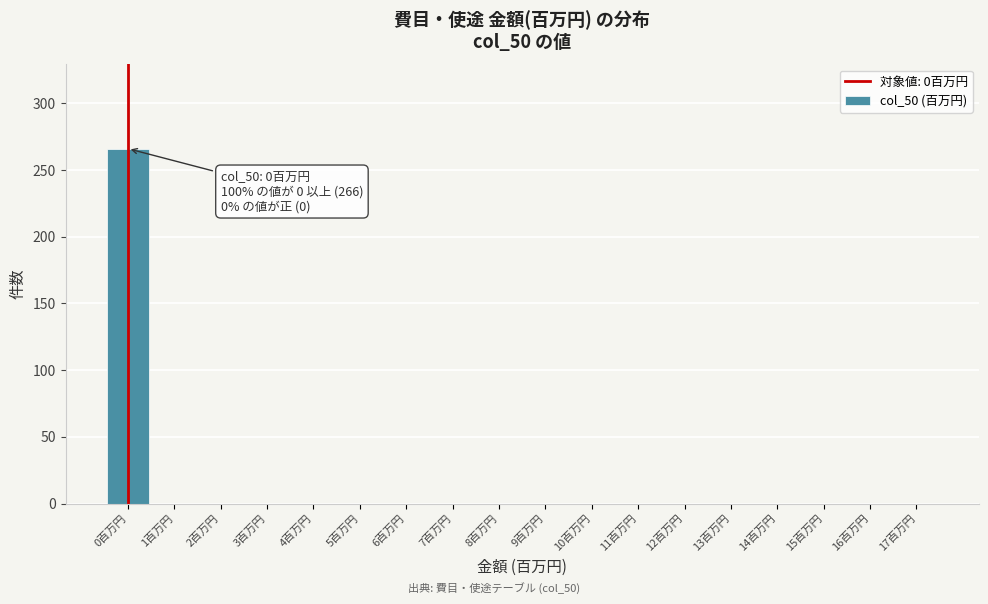

Reading left to right, transcribe all the data shown in this chart.

0百万円=266	1百万円=0	2百万円=0	3百万円=0	4百万円=0	5百万円=0	6百万円=0	7百万円=0	8百万円=0	9百万円=0	10百万円=0	11百万円=0	12百万円=0	13百万円=0	14百万円=0	15百万円=0	16百万円=0	17百万円=0